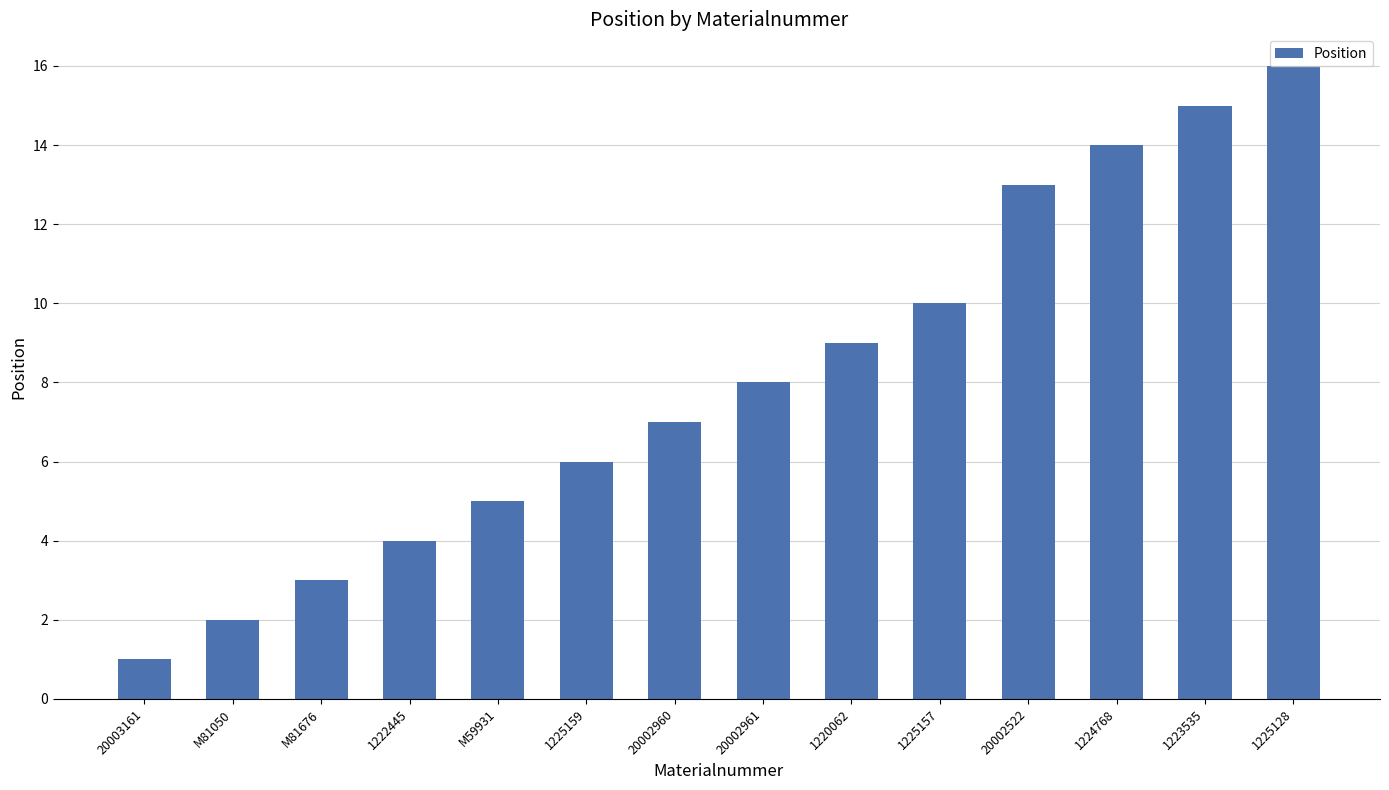

Does the chart contain stacked bars?

No